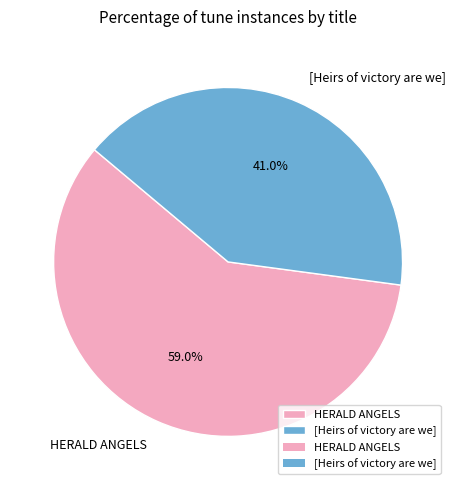

Does HERALD ANGELS account for over 50% of the chart?

Yes